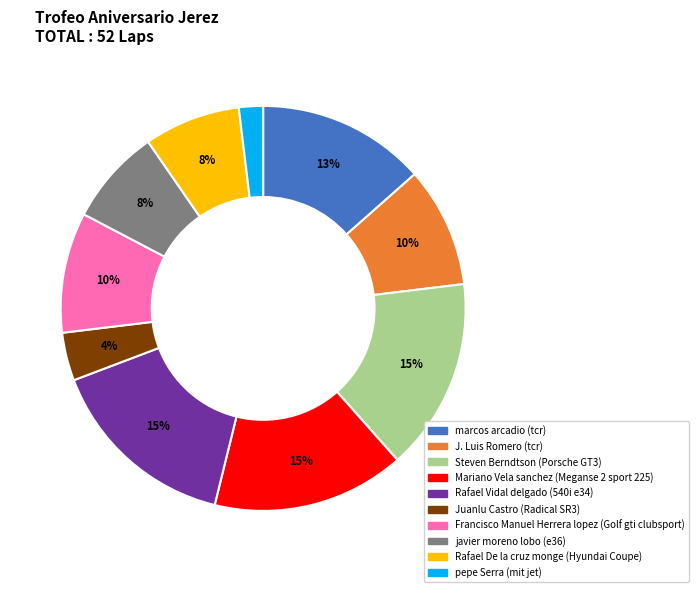

Is there a majority slice in this chart?

No